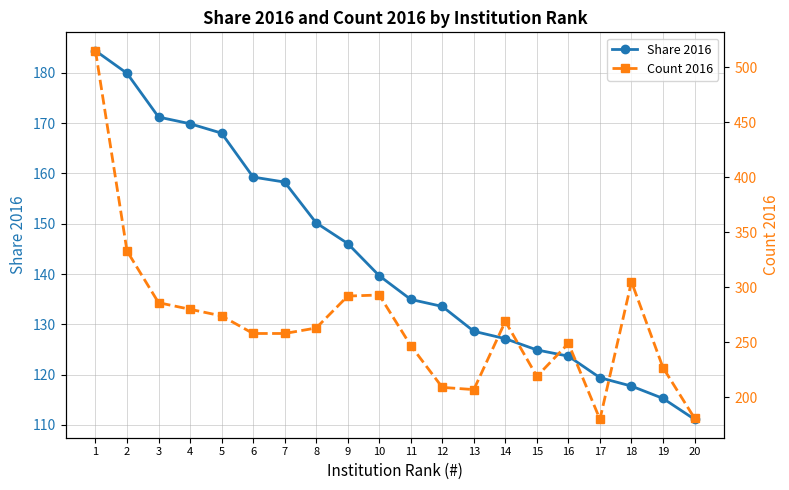

How many interior local valleys does the Count 2016 series have?

3